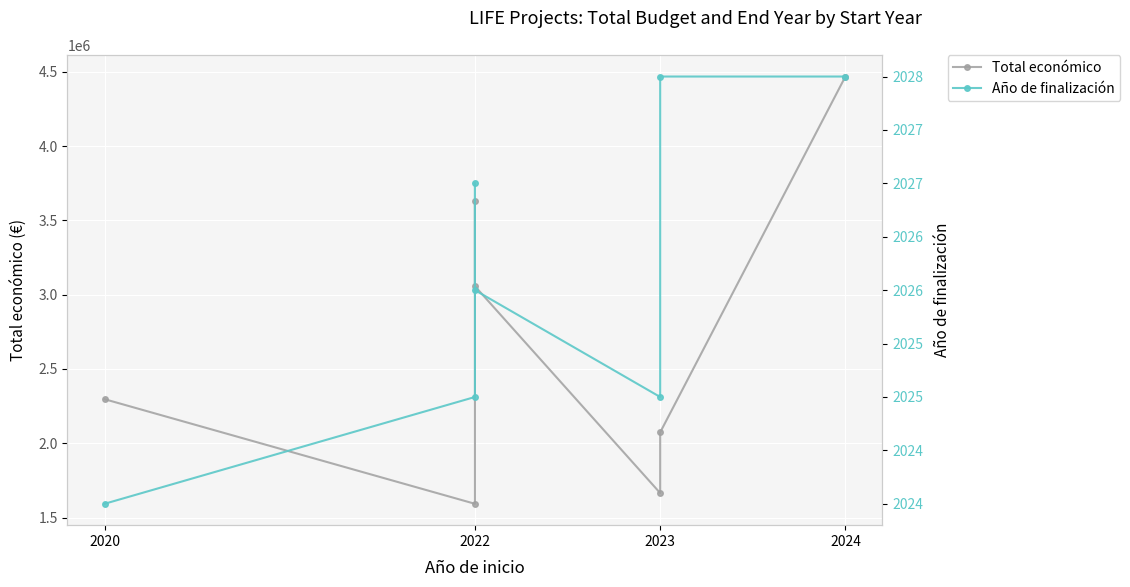

Which series has the widest spread of values?

Total económico